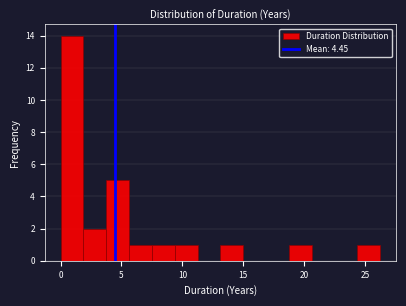

Read against the x-axis, roughly where is the centre of the tallest bar?

1.0